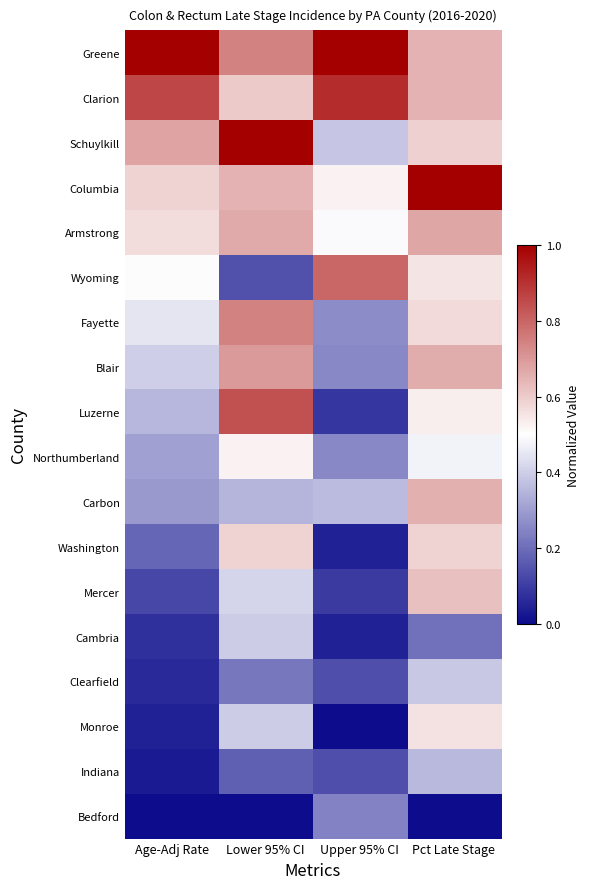

At how many categories does at least one series exceed 0?

4